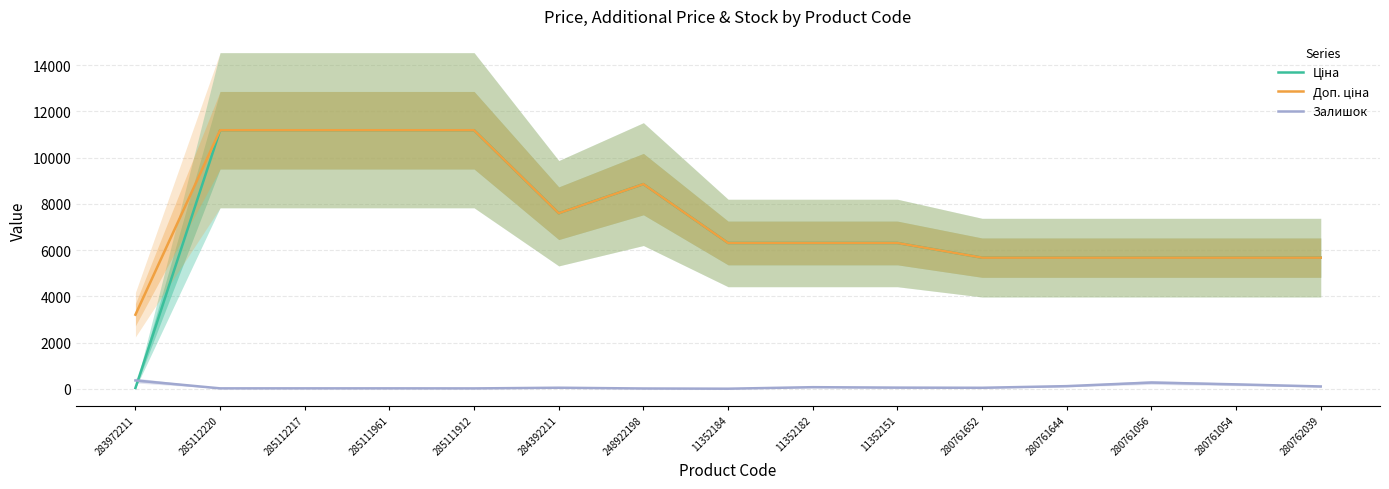

List the series in order of their peak value, lowest first.

Залишок, Ціна, Доп. ціна